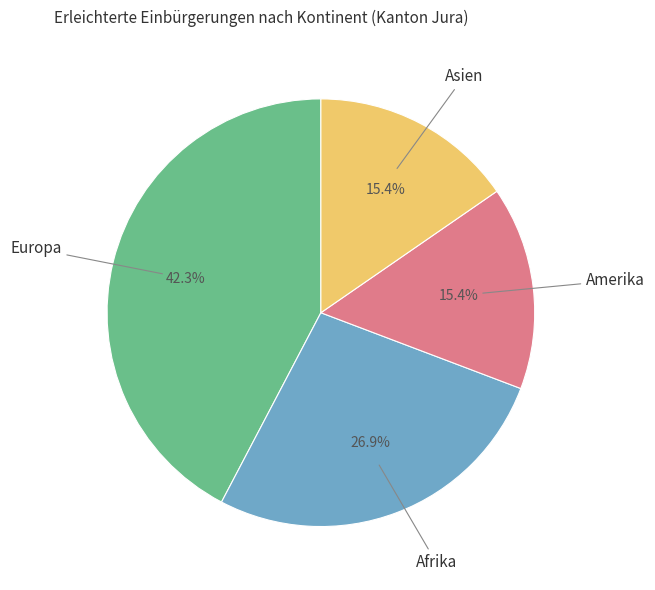

How many slices are in this pie chart?

4